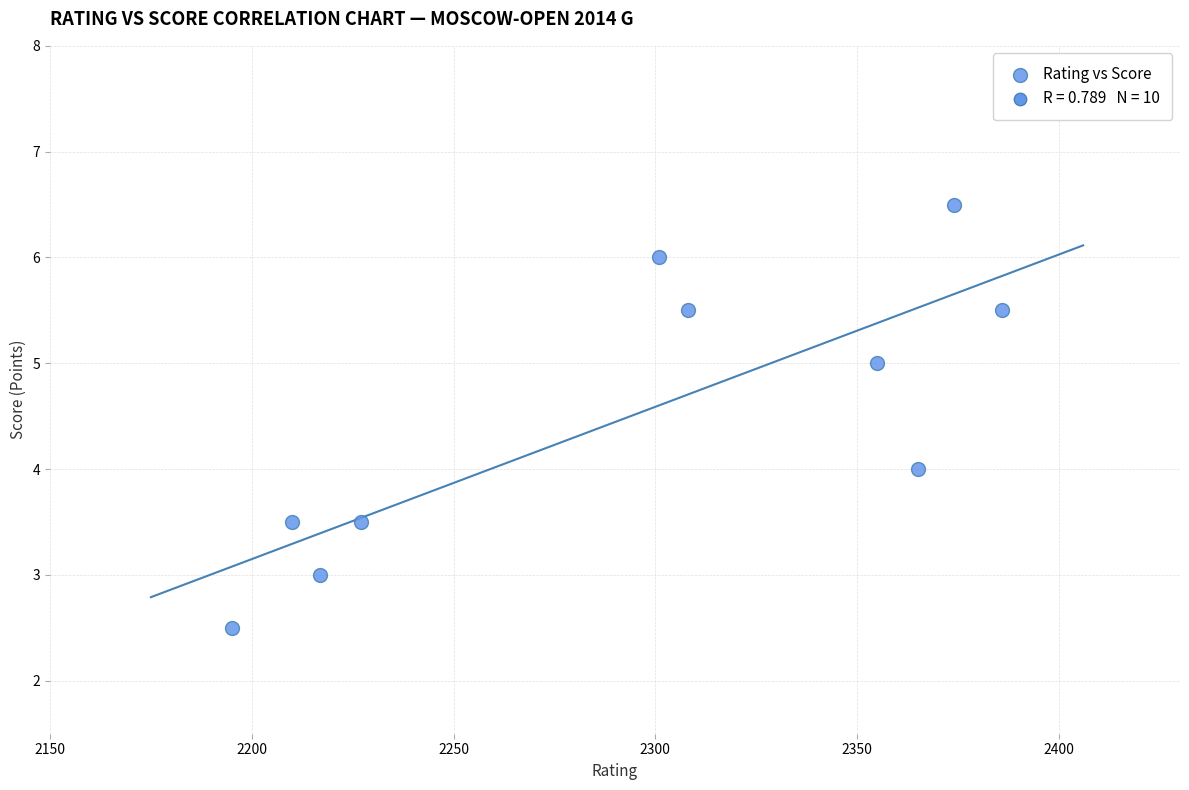

What is the range of X values (max minus min)?

191.0